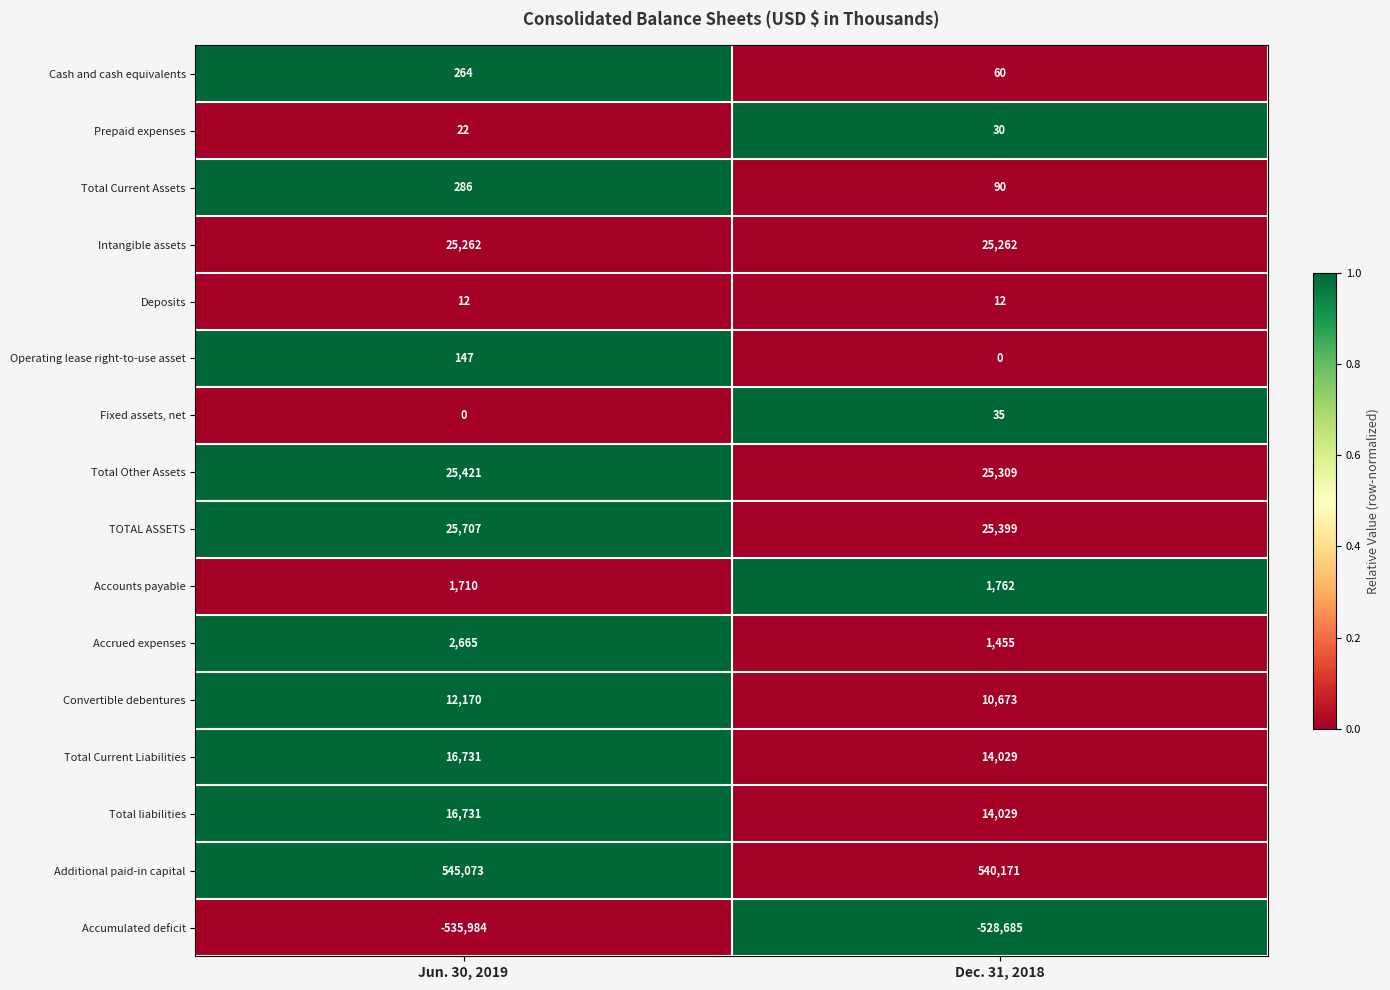

What is the maximum value shown in the chart?

545073